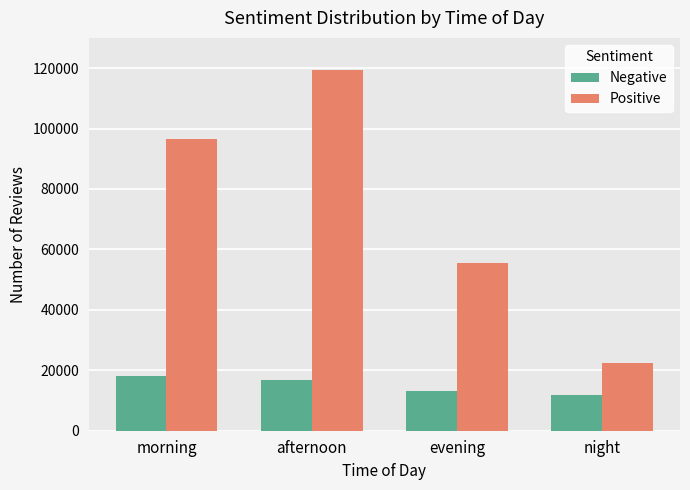

What is the average value of the Positive series?

73477.5